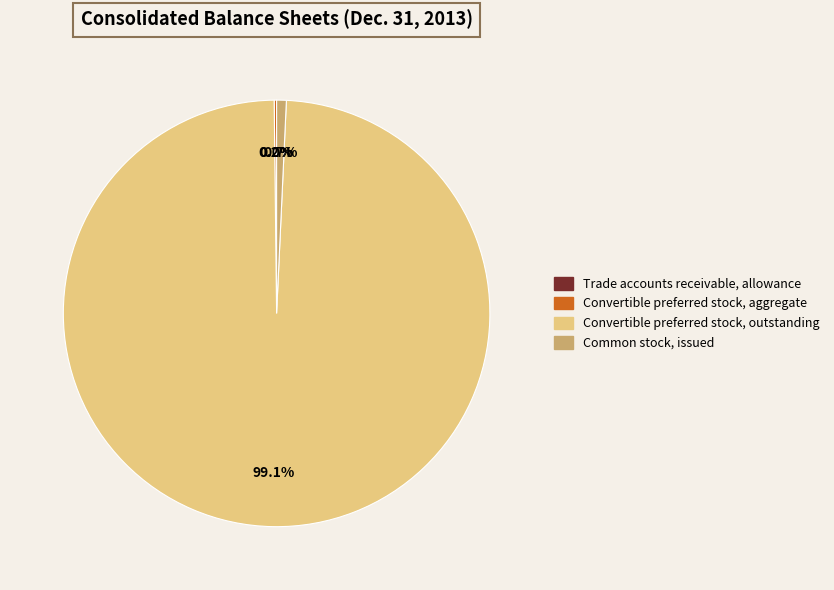

Does any single category account for the majority?

Yes